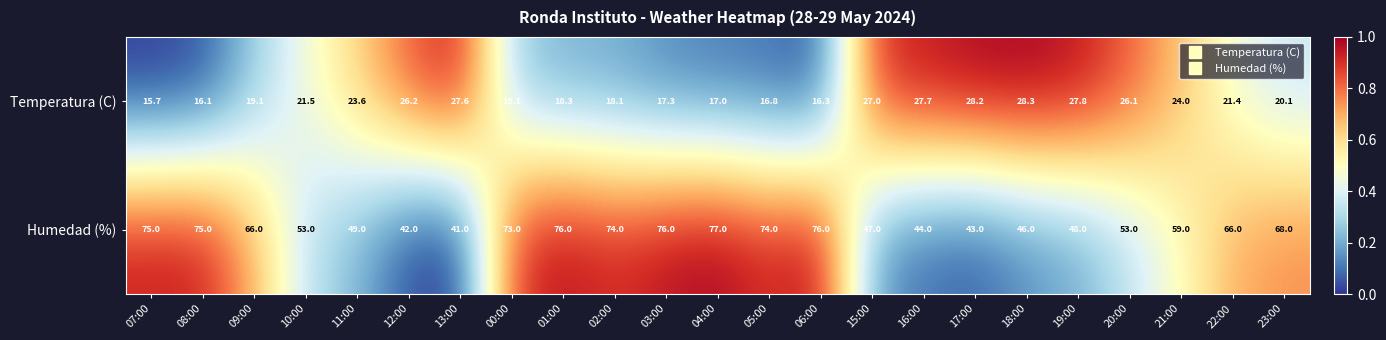

What is the greatest value displayed?

77.0